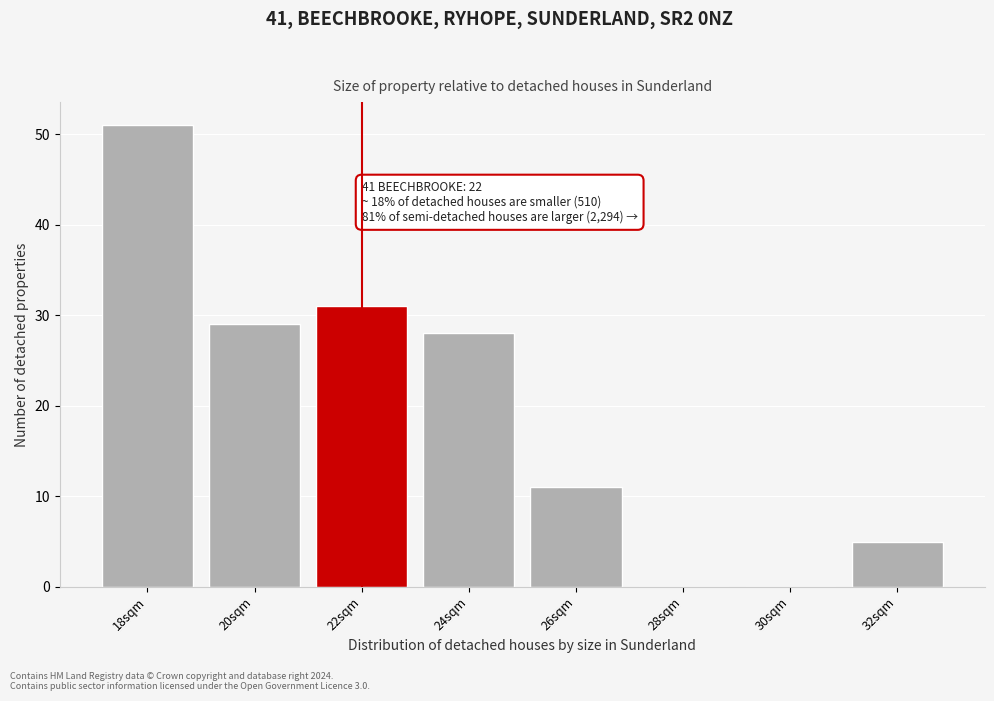

Reading left to right, extract all data points from this chart.

18sqm=51	20sqm=29	22sqm=31	24sqm=28	26sqm=11	28sqm=0	30sqm=0	32sqm=5